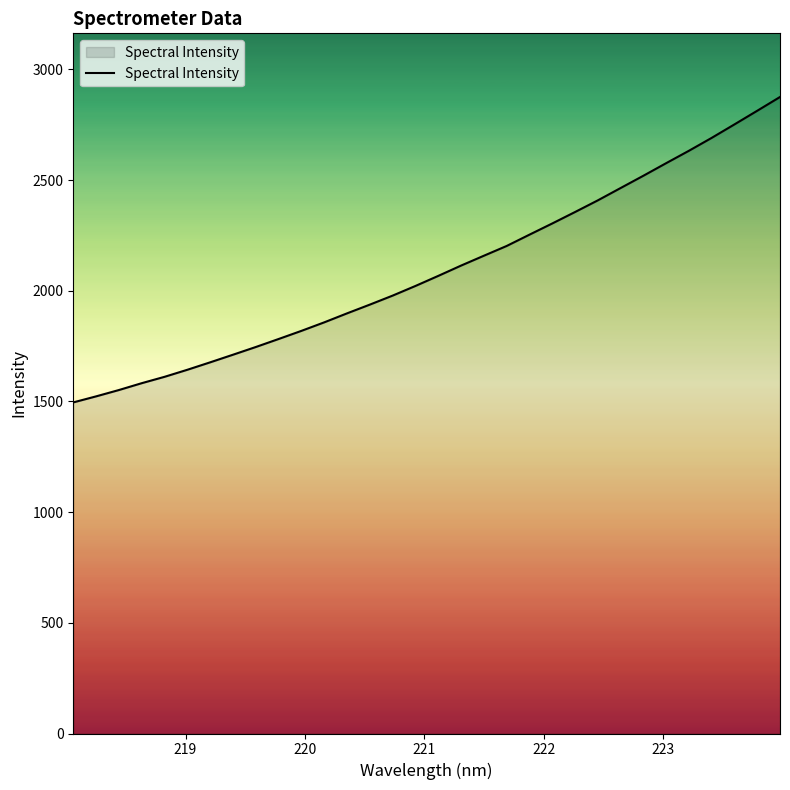

What is the maximum value shown in the chart?

2875.6